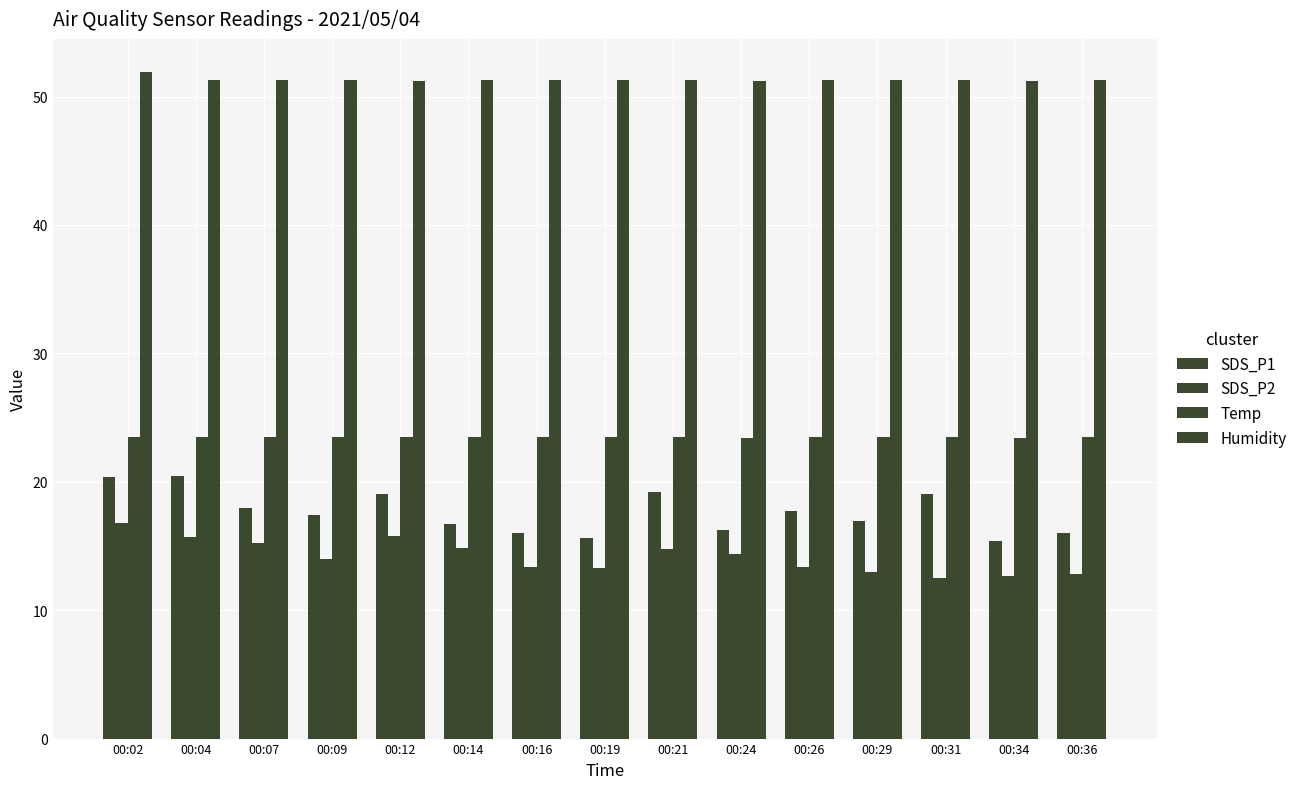

What is the spread (max minus min) of values at 00:04?

35.6